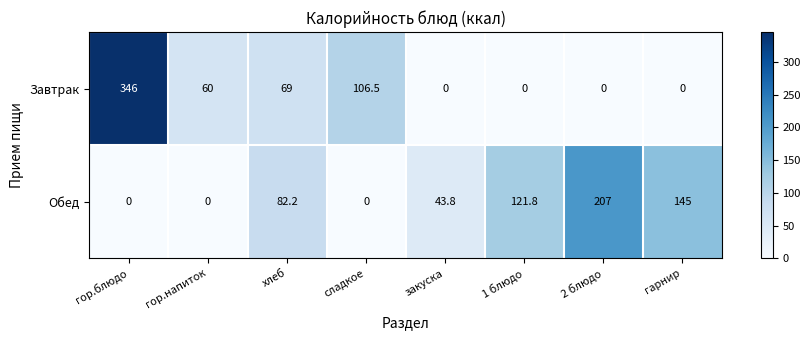

How many values in the Обед series are below 82?

4